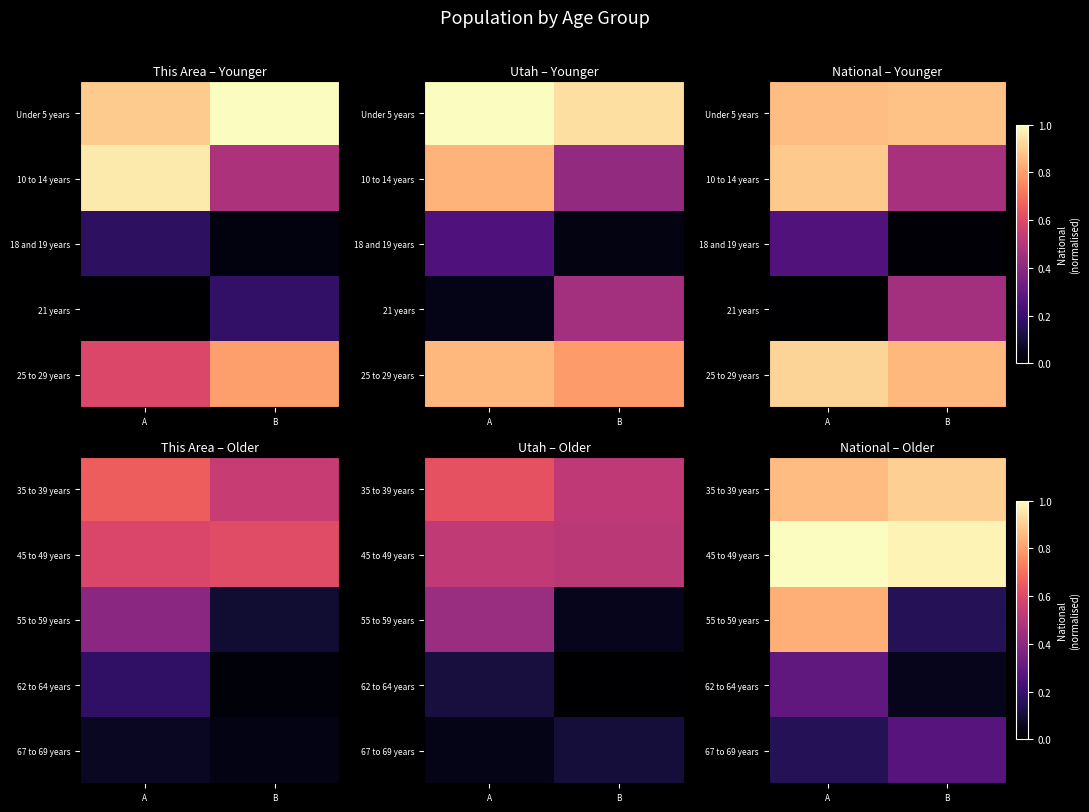

What is the total value across all series at B?

2.3